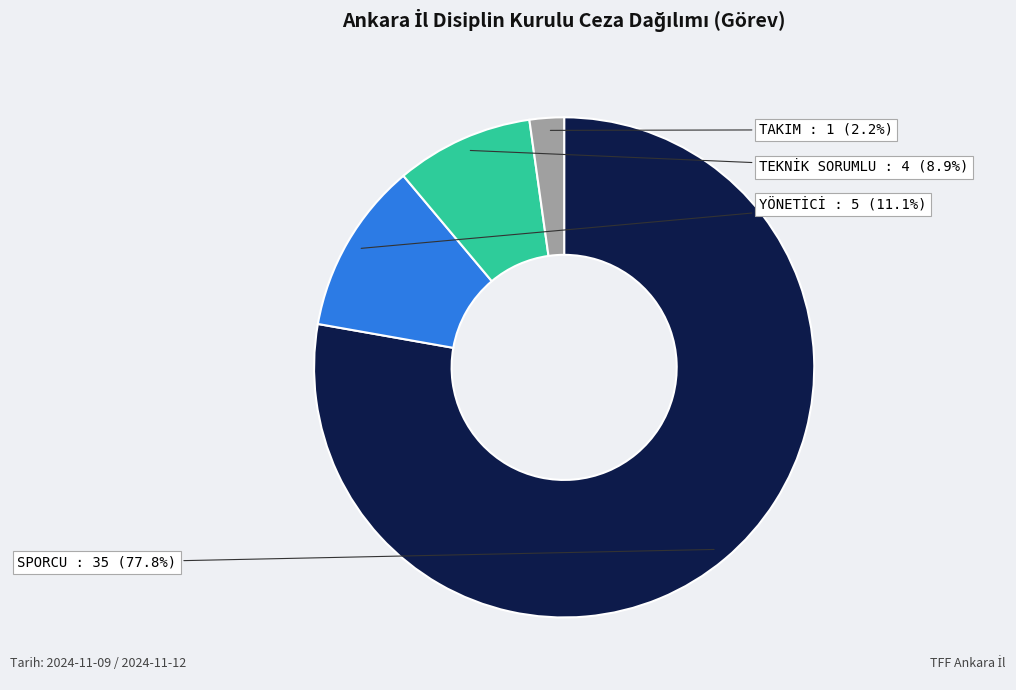

To the nearest percent, what is the difference between the largest and smallest slice percentages?

76%